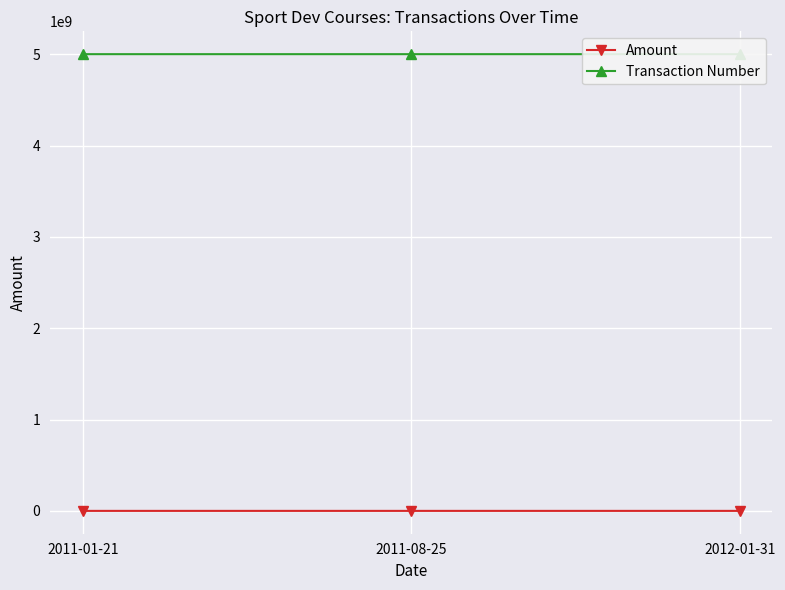

What is the label of the 2nd point from the right?

2011-08-25